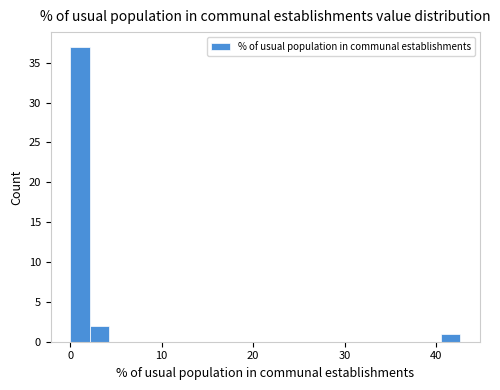

Read against the x-axis, roughly where is the centre of the tallest bar?

1